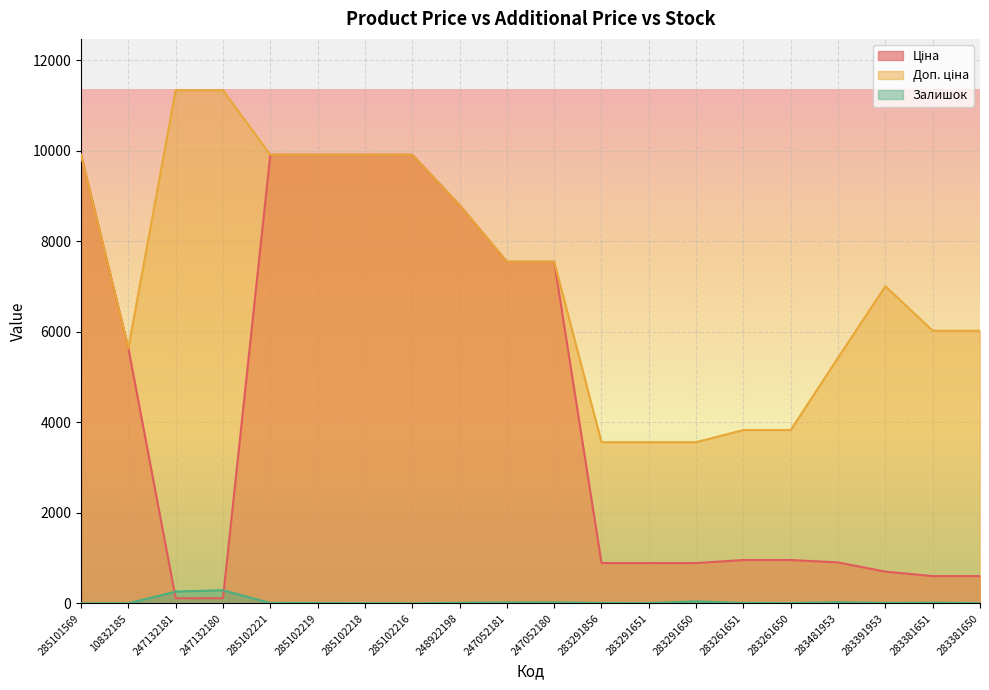

True or false: Доп. ціна and Ціна cross at least once.

False